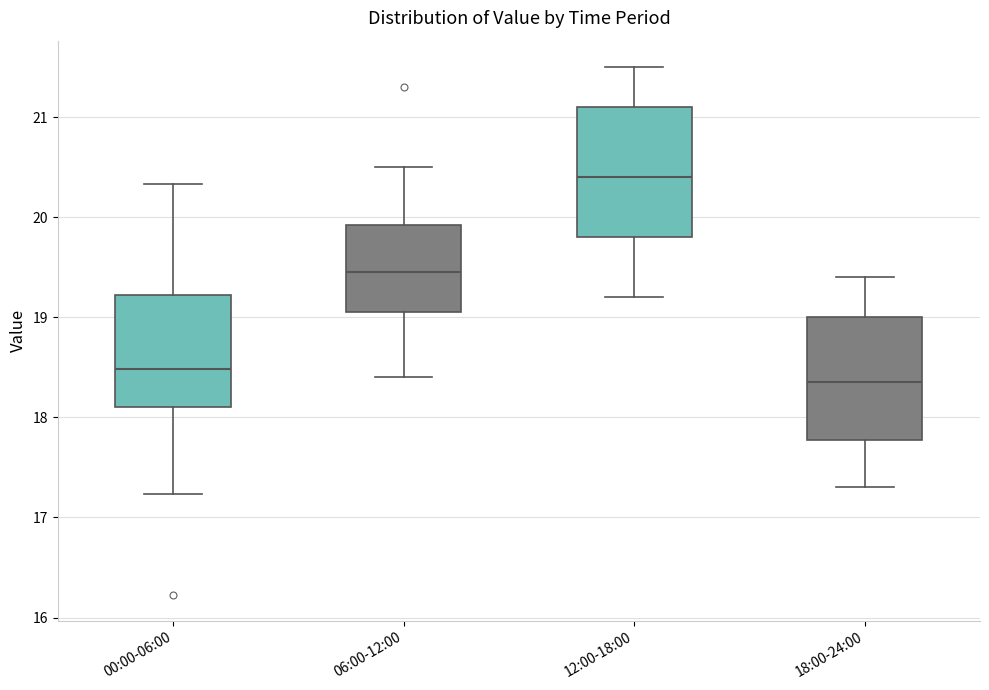

Where is the upper edge of the box for 18:00-24:00 on the y-axis? The values are not printed on the chart, so give them approximately, as read against the axis.

19.0